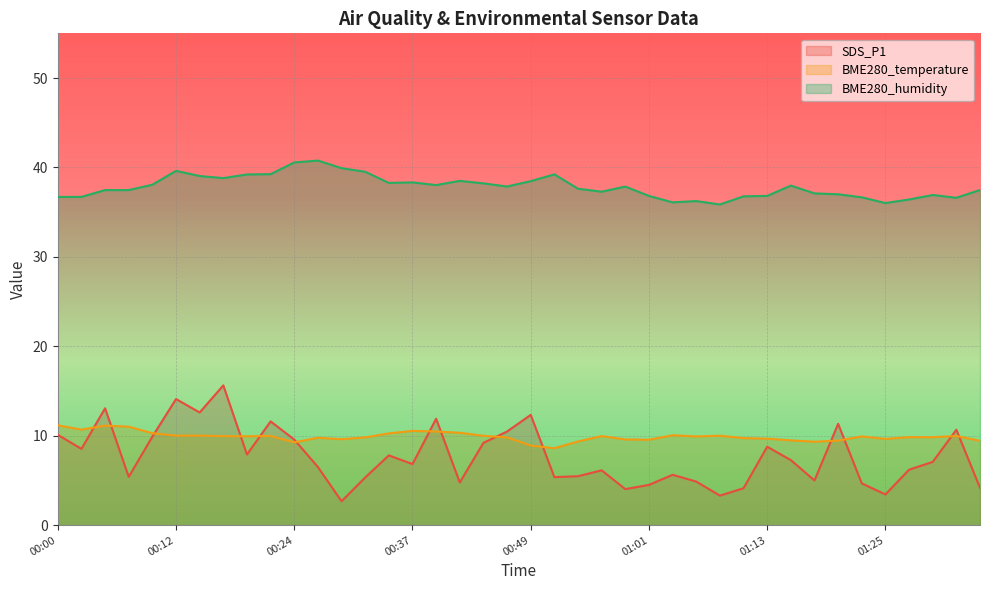

What is the sum of the SDS_P1 values at 00:44 and 01:23?

13.9